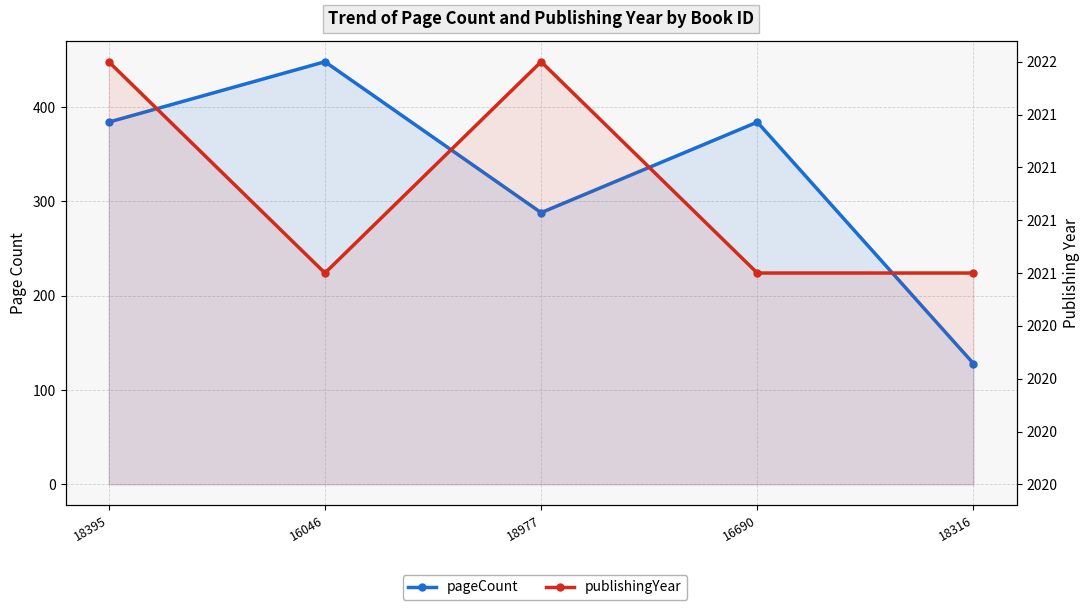

What position from the right is 16046?

4